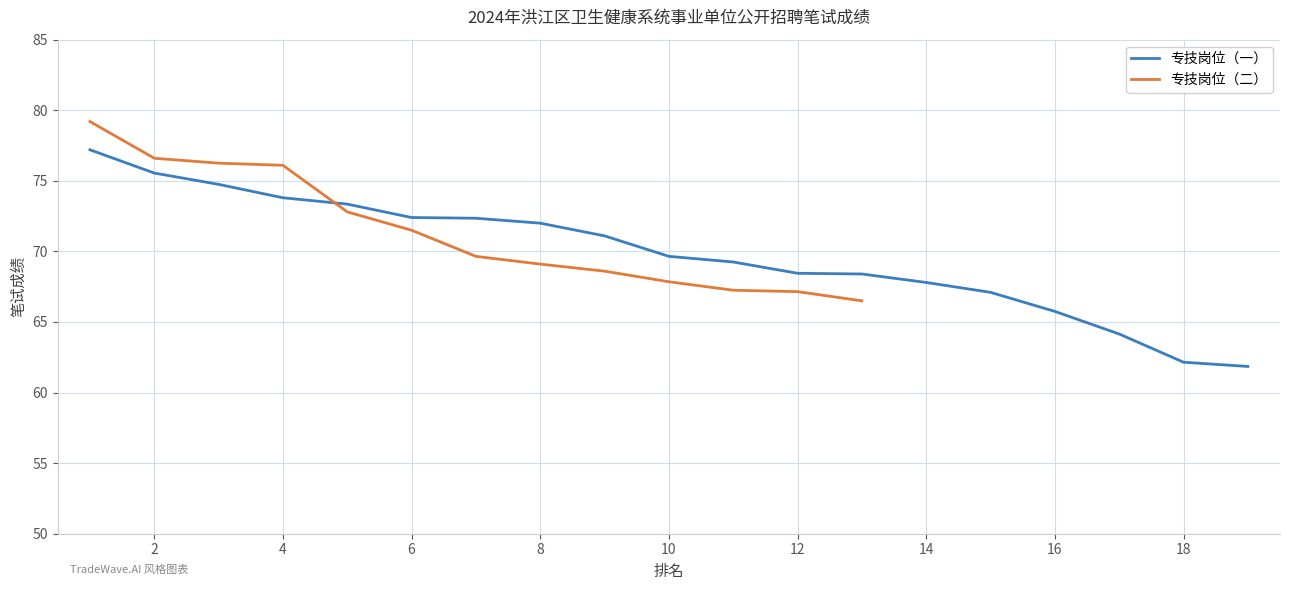

What is the difference between the maximum and second lowest values?

15.1